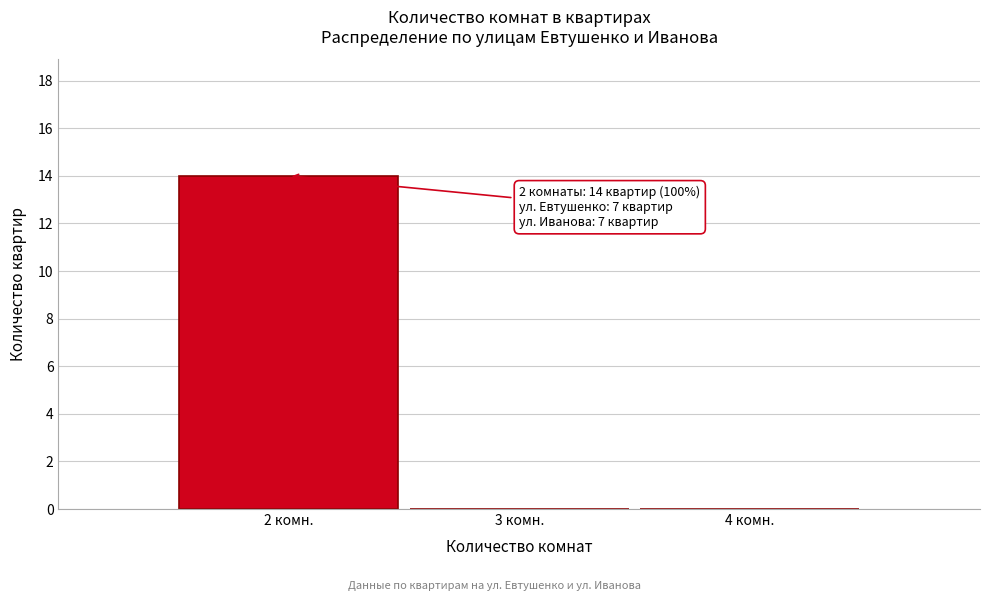

Which range on the x-axis has the tallest bar?

1.5 to 2.5